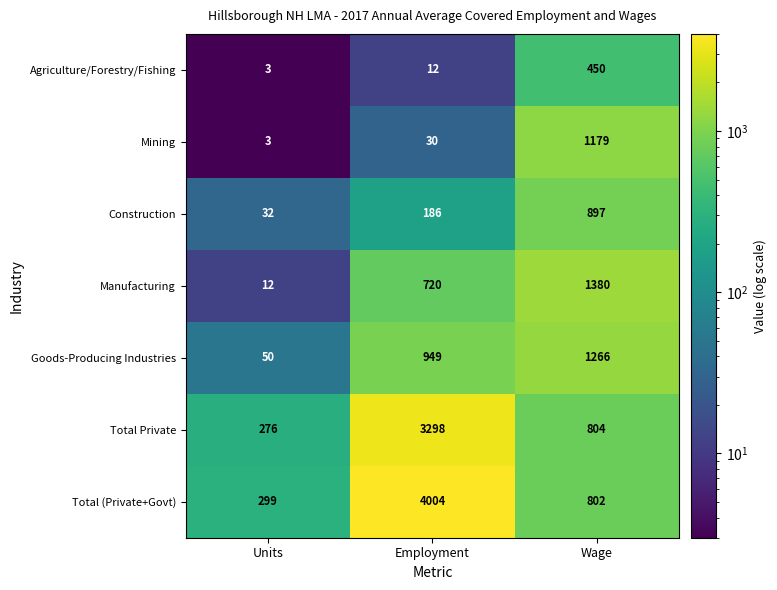

At which category is the sum across all series the highest?

Employment